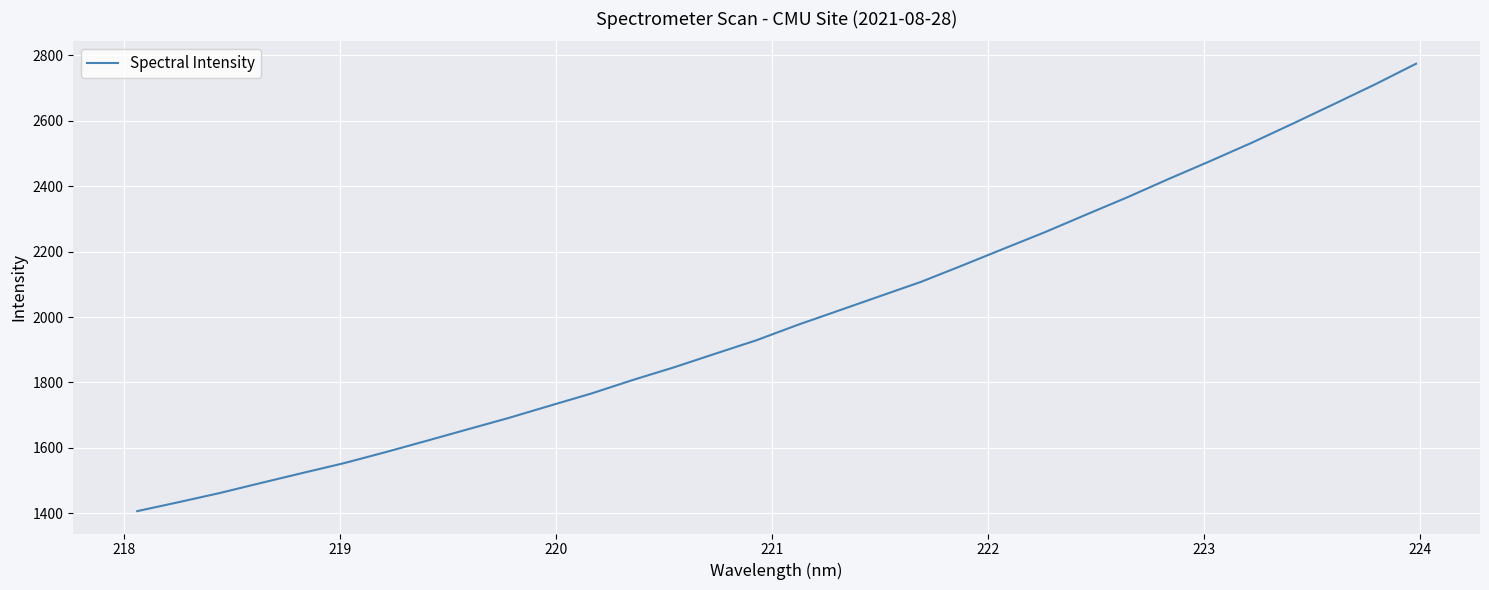

What is the minimum value shown in the chart?

1406.7